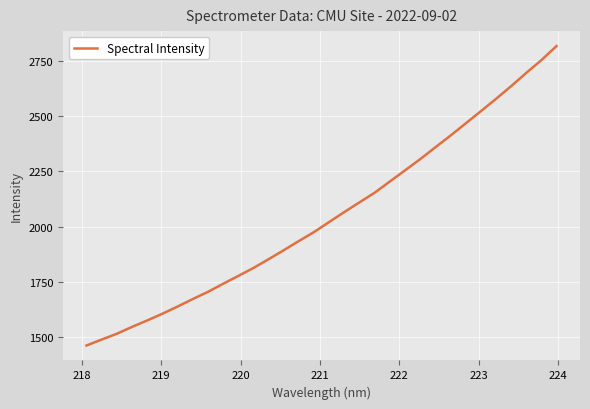

What is the difference between the maximum and minimum values?

1356.2